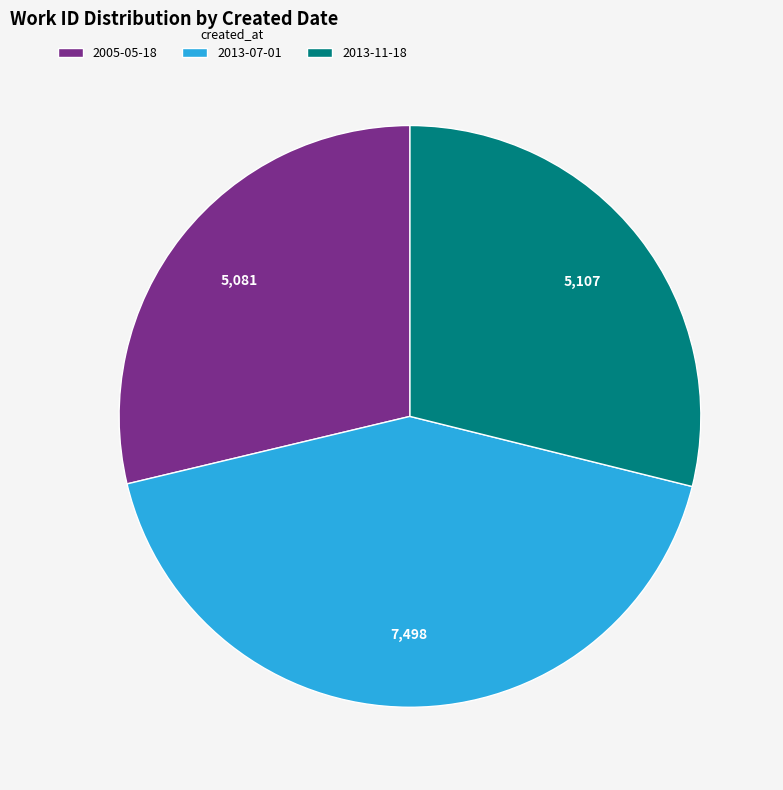

Is it true that 2013-11-18 is 23% of the pie?

False